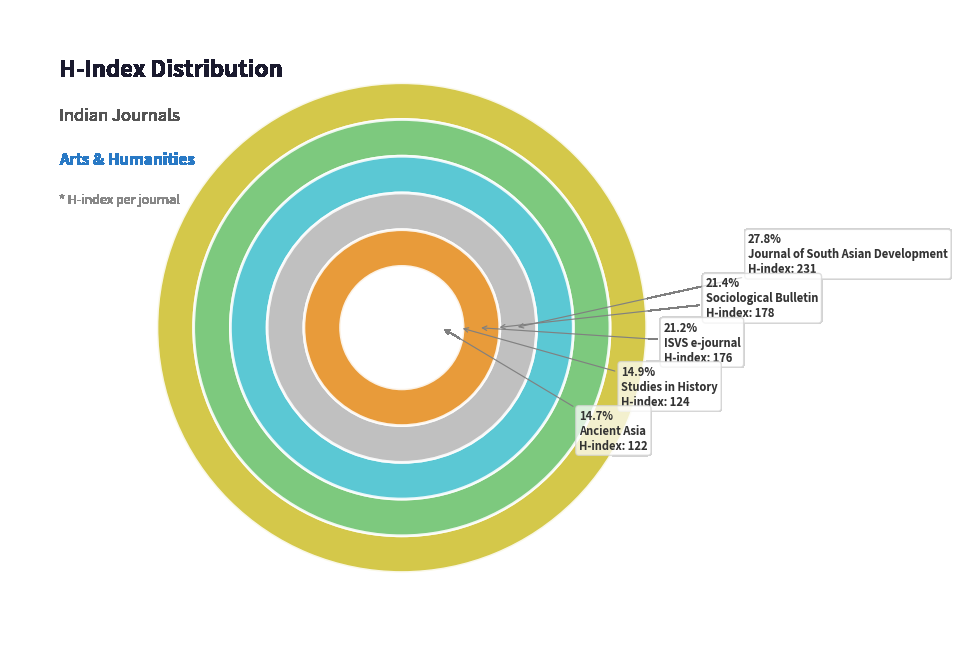

Which category has the biggest portion of the pie?

Journal of South Asian Development